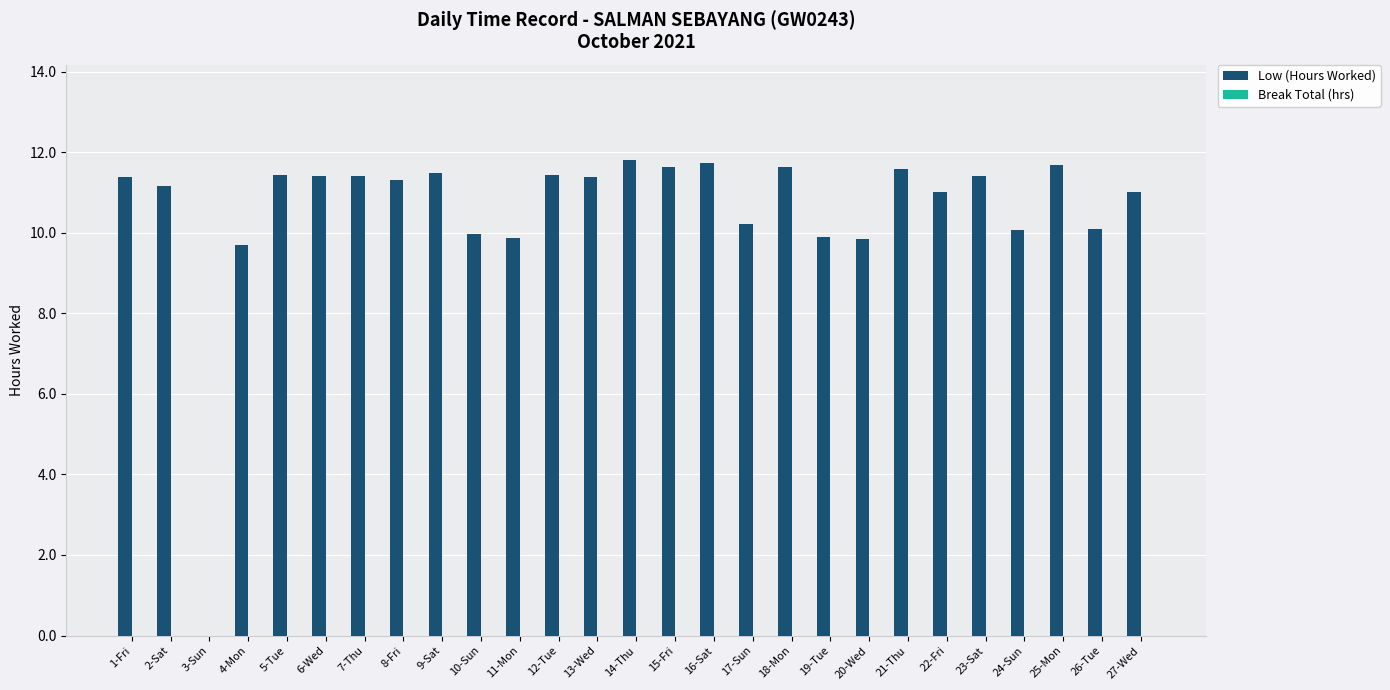

What is the change in value from 11-Mon to 15-Fri?

+1.8